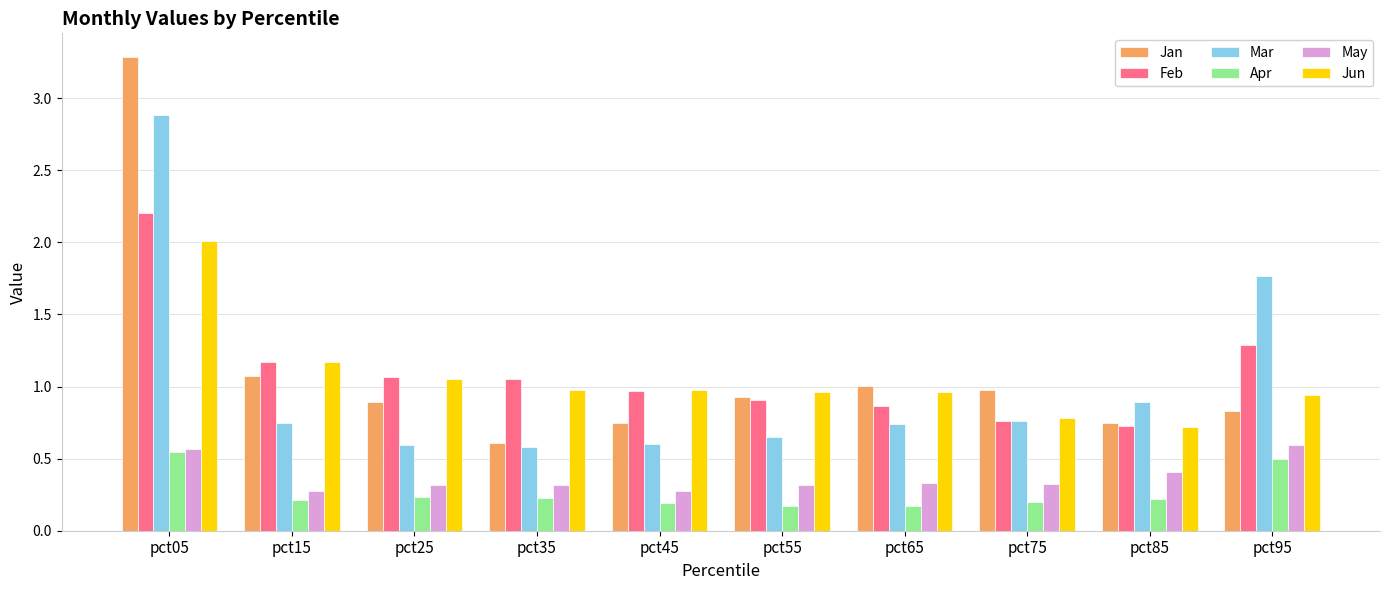

Rank the series by their maximum value, from highest to lowest.

Jan, Mar, Feb, Jun, May, Apr